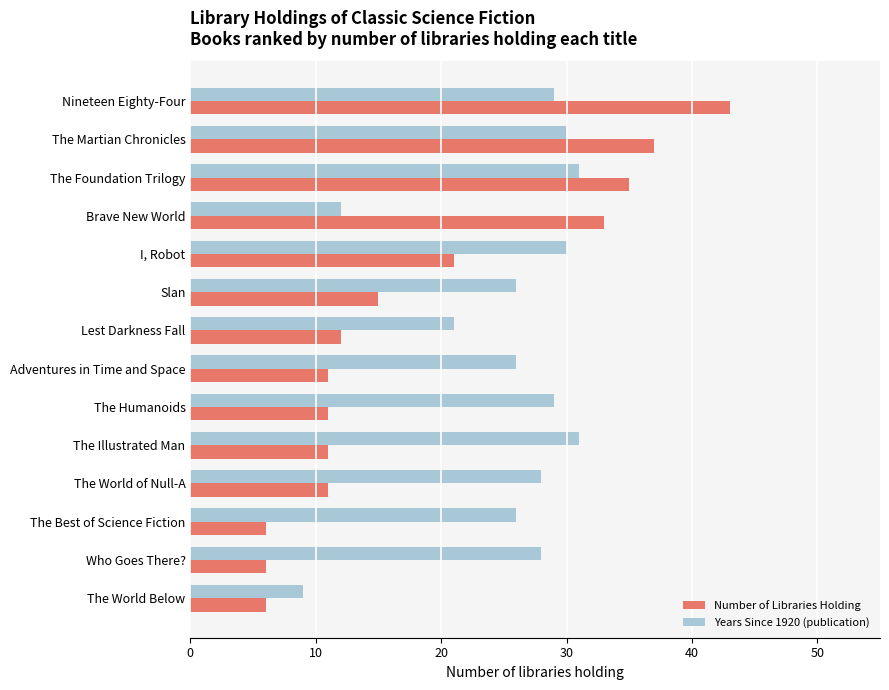

Which series has the widest spread of values?

Number of Libraries Holding